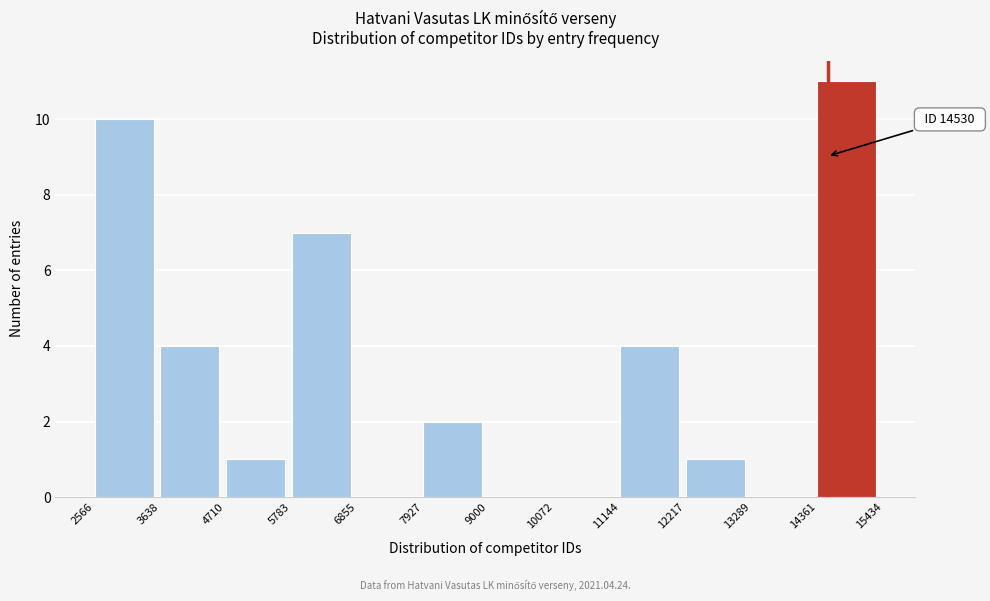

Over which range of the x-axis is the bar tallest?

14361 to 15434